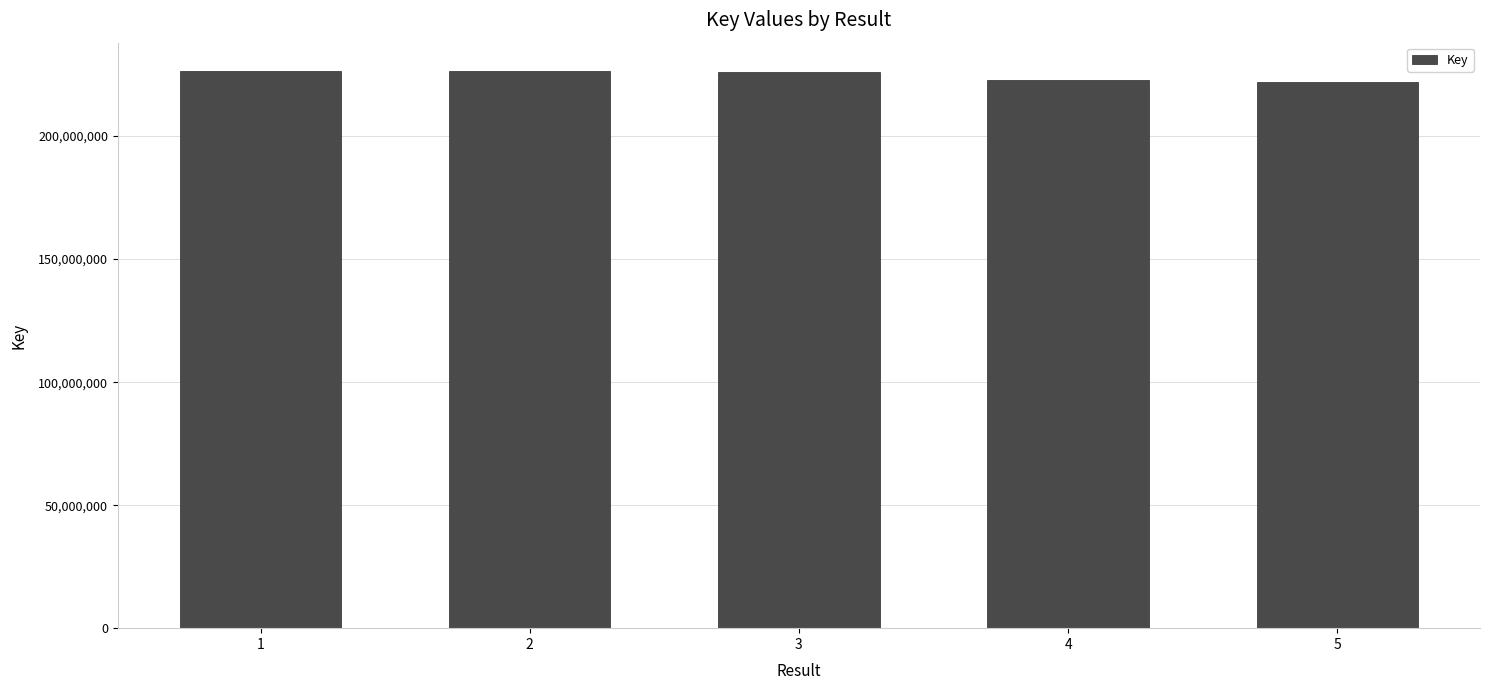

What is the sum of all values?

1123743668